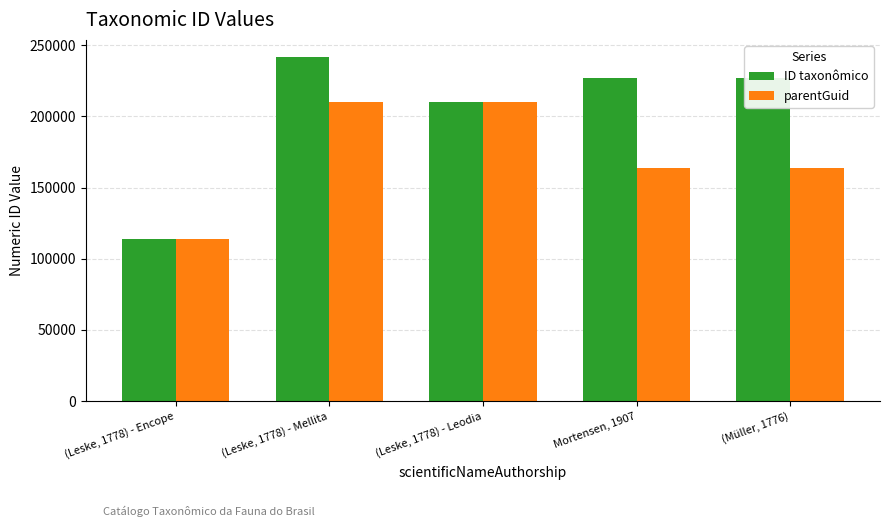

At which category does the chart reach its minimum across all series?

(Leske, 1778) - Encope